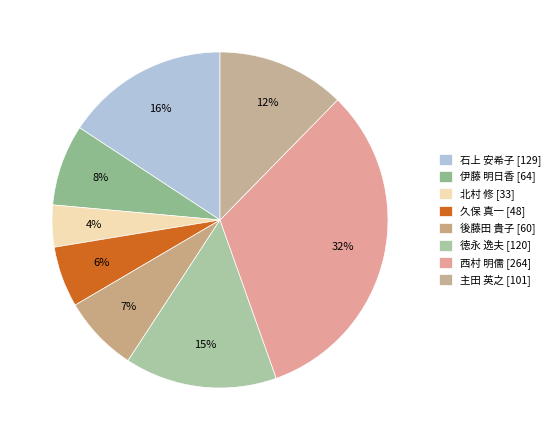

How many slices are in this pie chart?

8